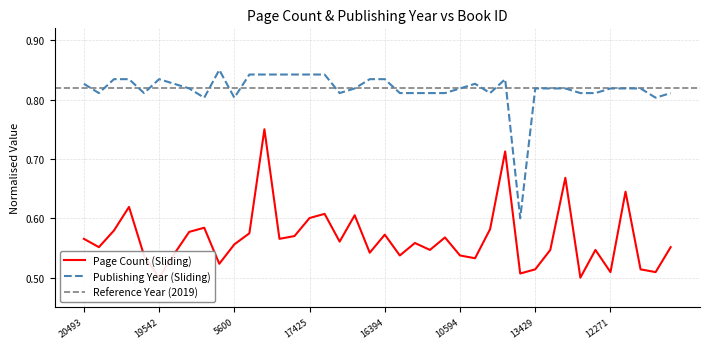

What is the total value across all series at 18540?

1.4